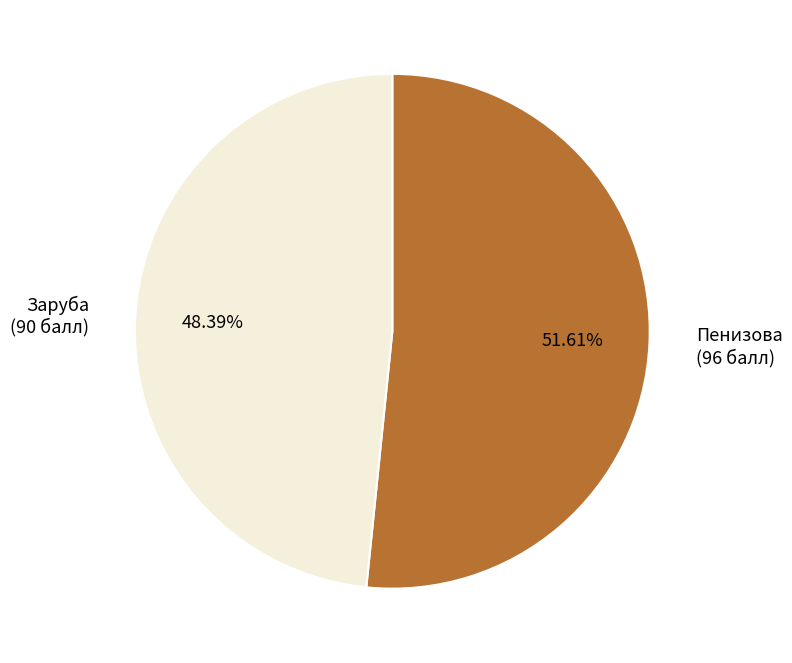

Rank the categories by value from lowest to highest.

Заруба, Пенизова